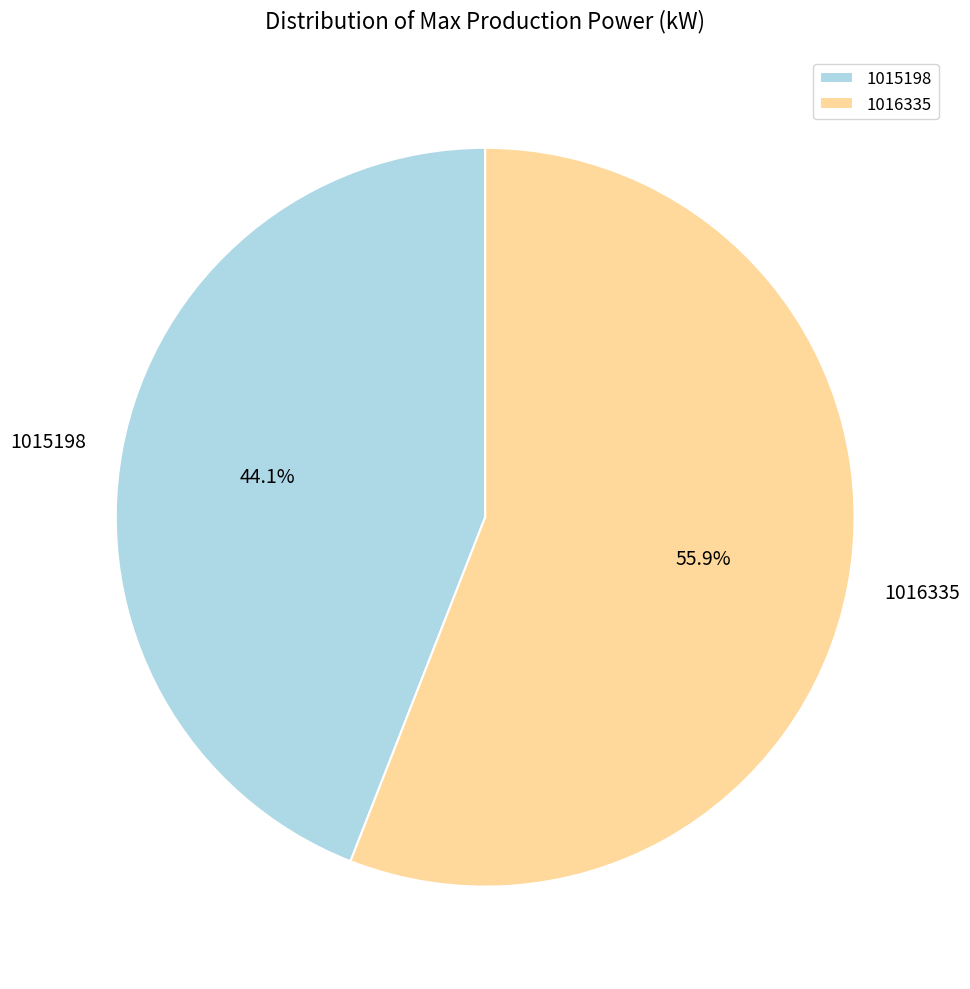

The 1016335 slice represents 51% of the pie. True or false?

False